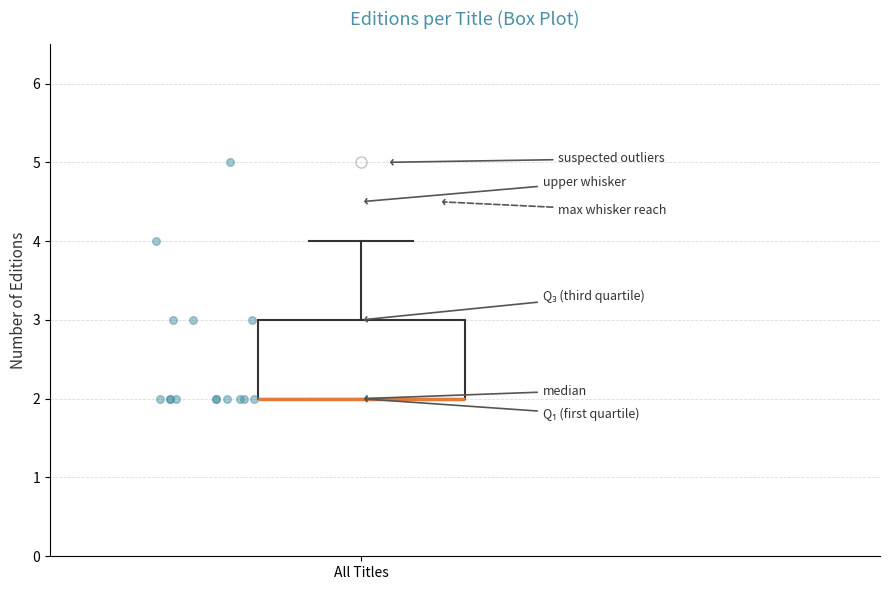

Where does the upper whisker of the box for All Titles end on the y-axis? The values are not printed on the chart, so give them approximately, as read against the axis.

4